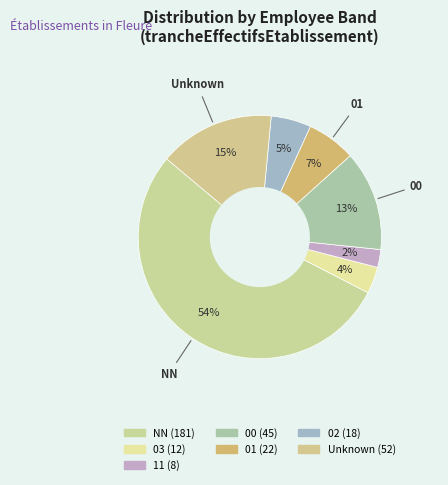

Count the number of slices in the pie.

7